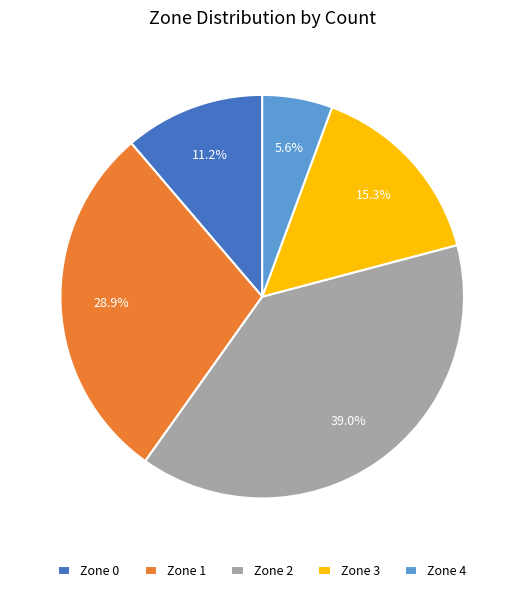

True or false: Zone 2 accounts for 26% of the total.

False